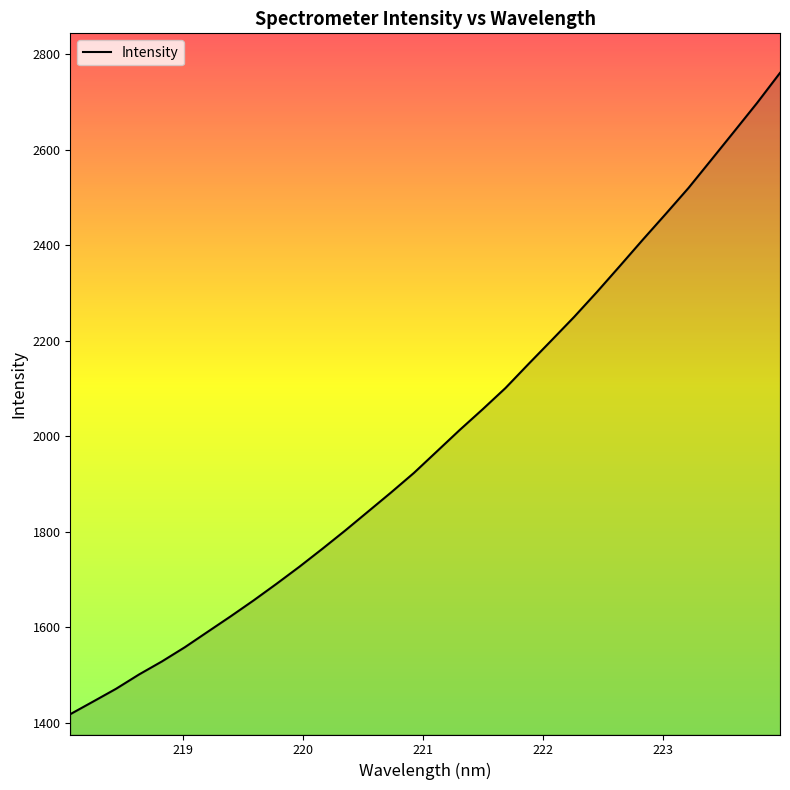

What is the smallest value displayed?

1417.9